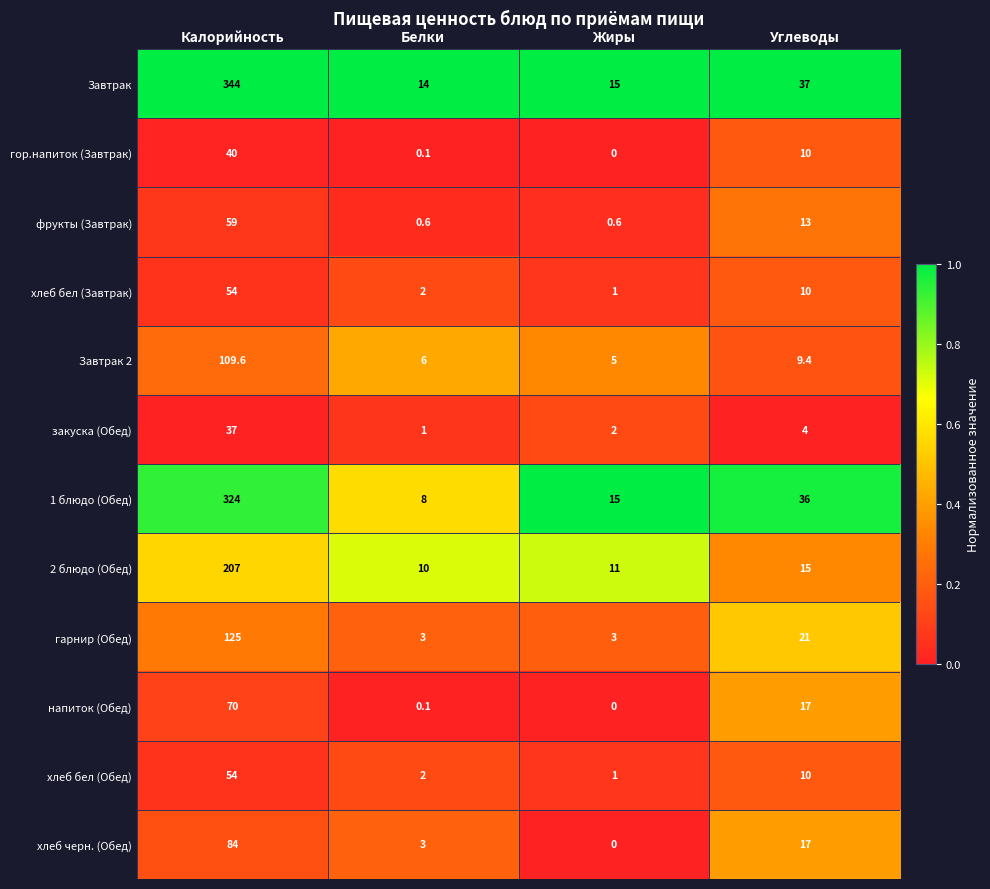

How many data points in фрукты (Завтрак) are less than 13?

2